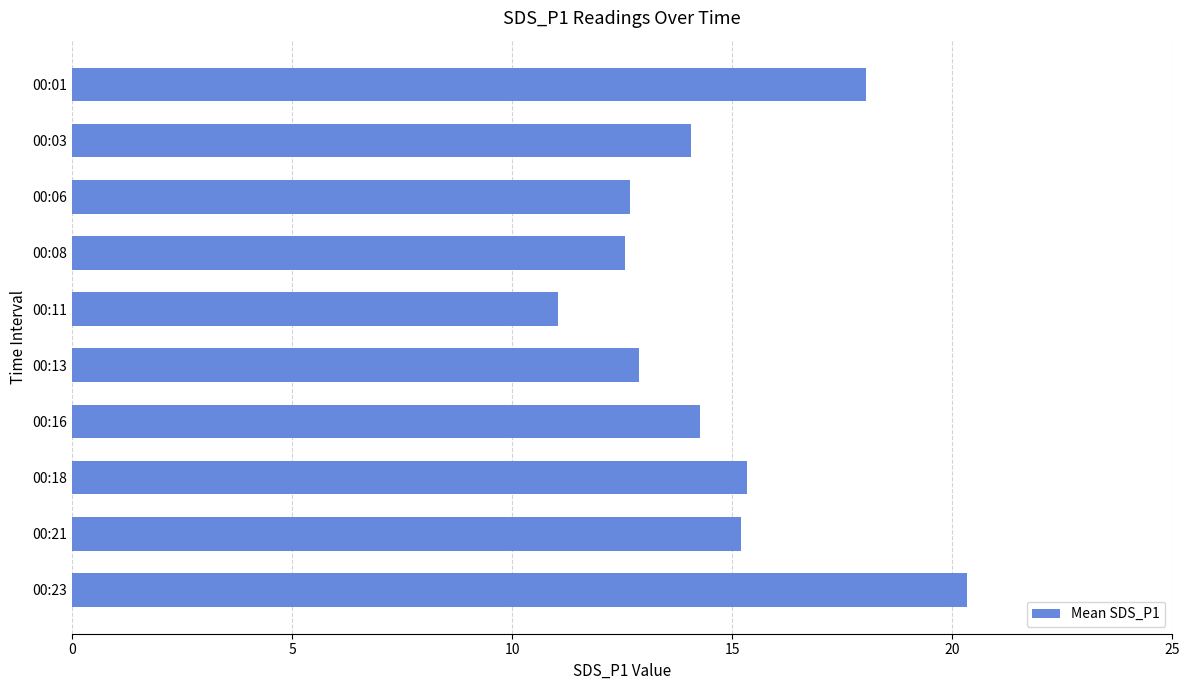

What is the approximate value at 00:01?

18.0